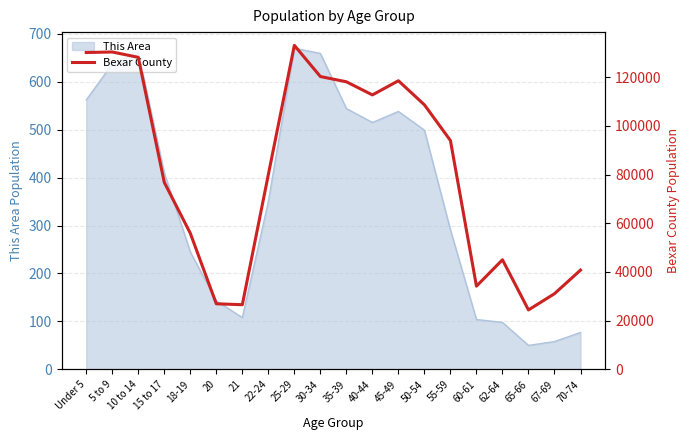

Does the chart have visible grid lines?

Yes